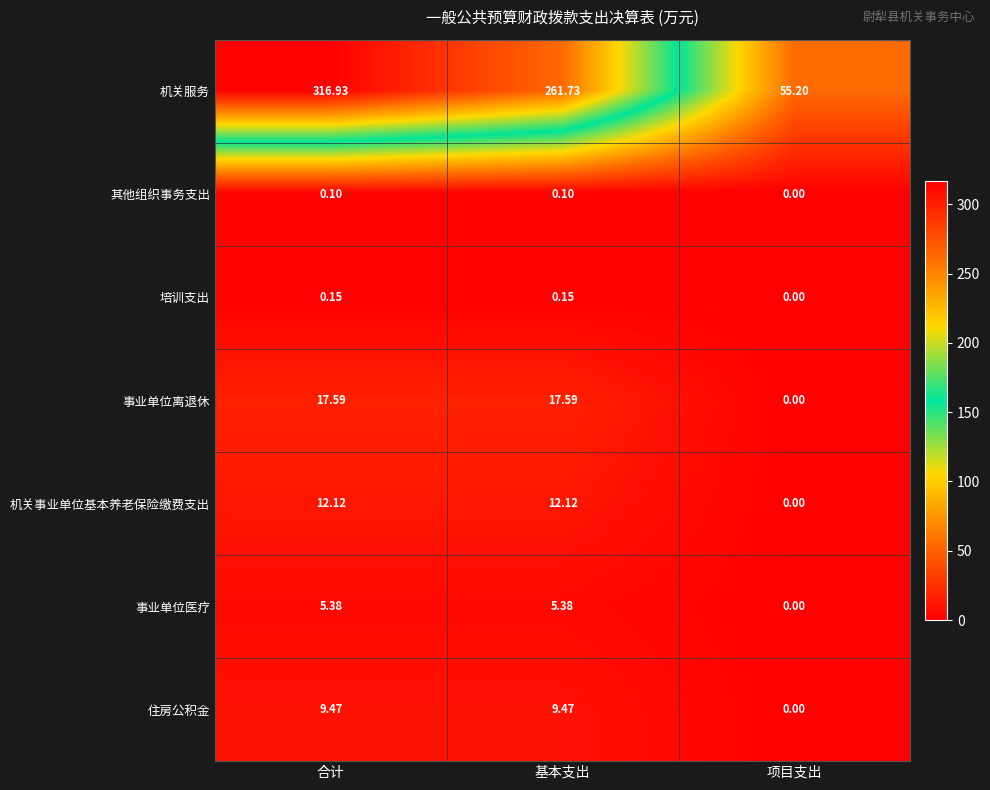

At which category is the sum across all series the highest?

合计